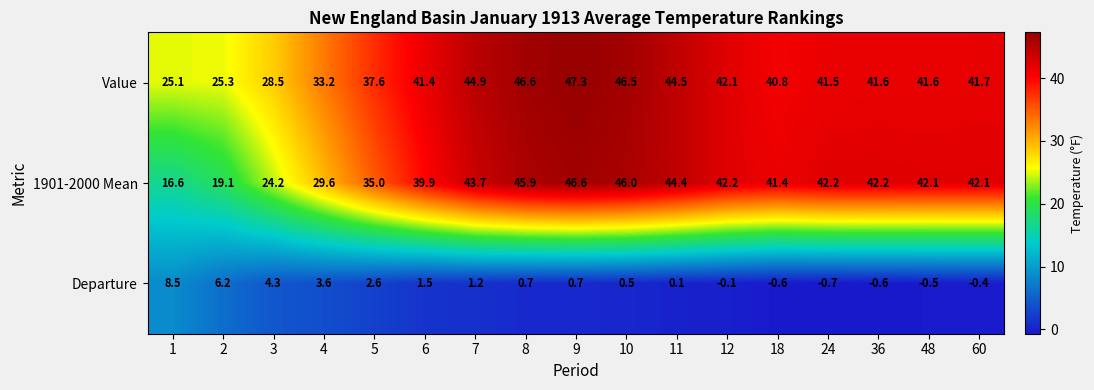

Which label corresponds to the largest value in the chart?

9